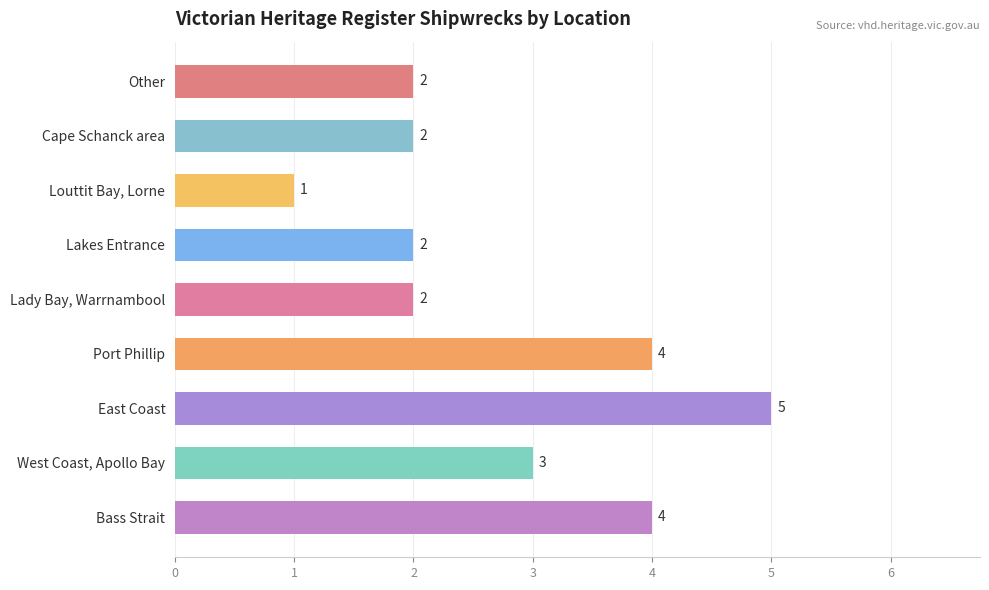

At which label is the value closest to 3?

West Coast, Apollo Bay